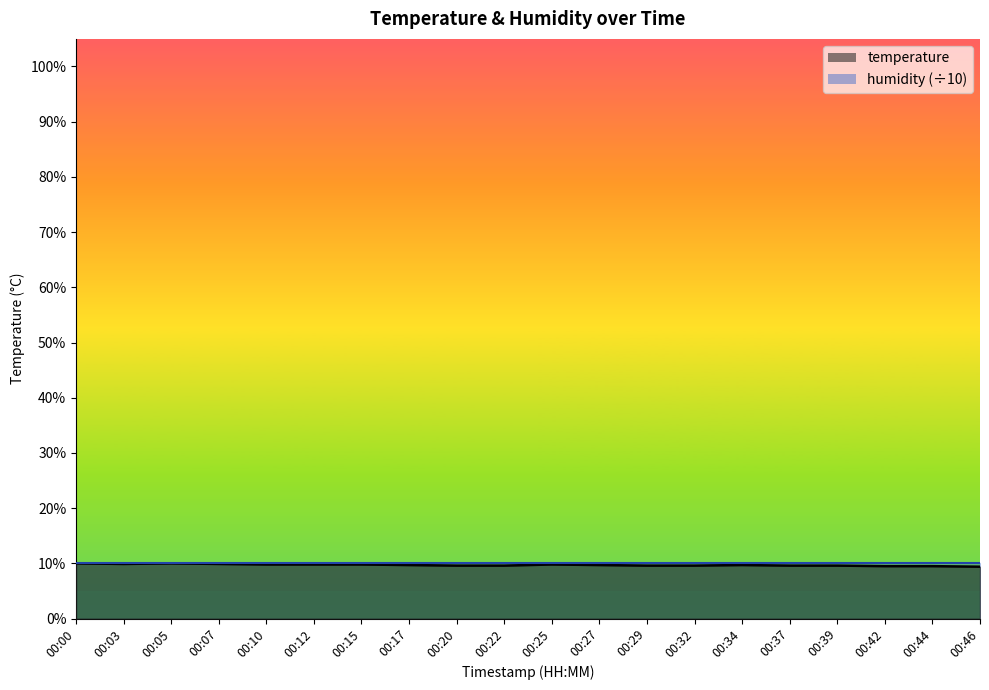

Reading right to left, list all the values displayed in this chart.

9.4	9.5	9.5	9.6	9.6	9.7	9.6	9.6	9.7	9.8	9.6	9.6	9.7	9.8	9.8	9.8	9.9	10.0	9.9	10.0